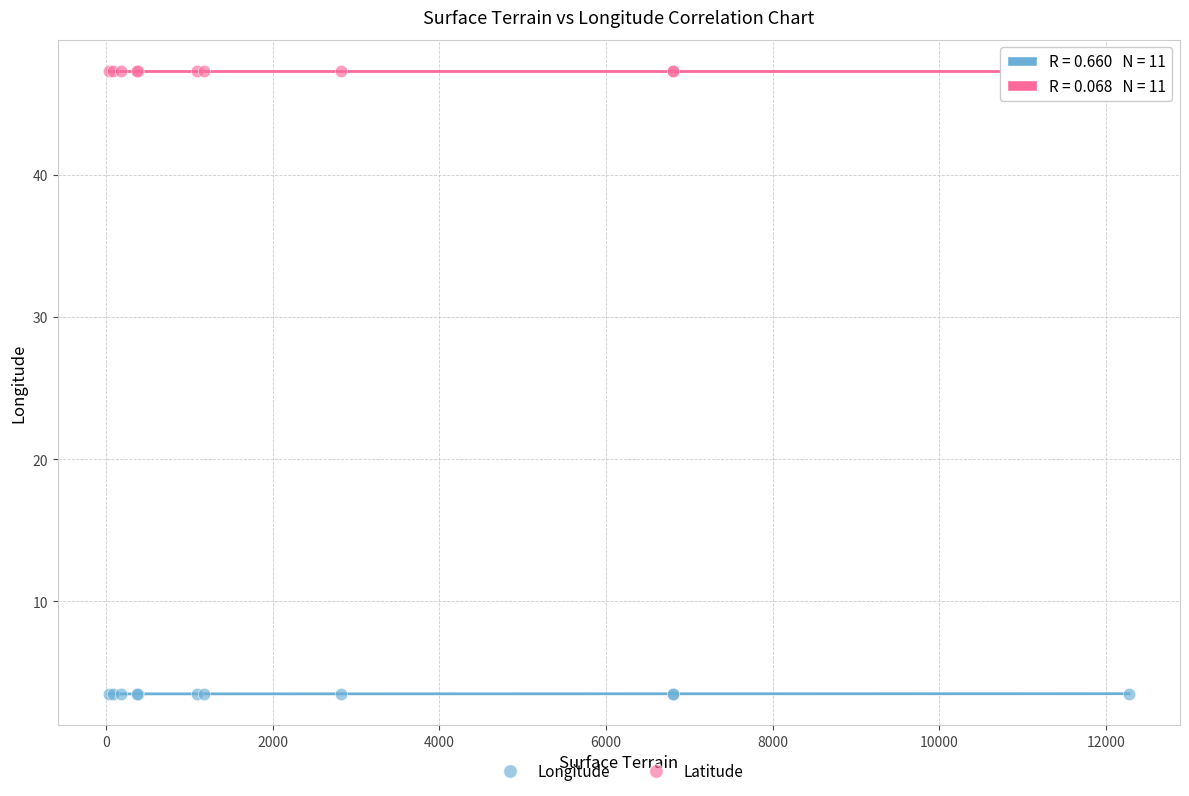

Which series contains the highest Y value?

Latitude